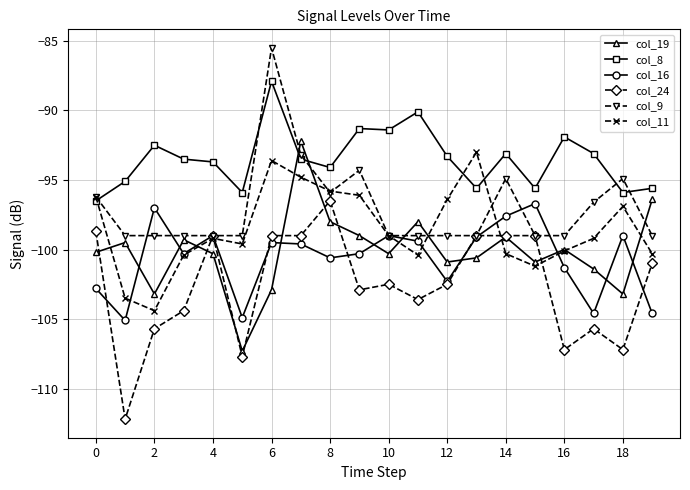

What are all the series names shown in the legend?

col_19, col_8, col_16, col_24, col_9, col_11